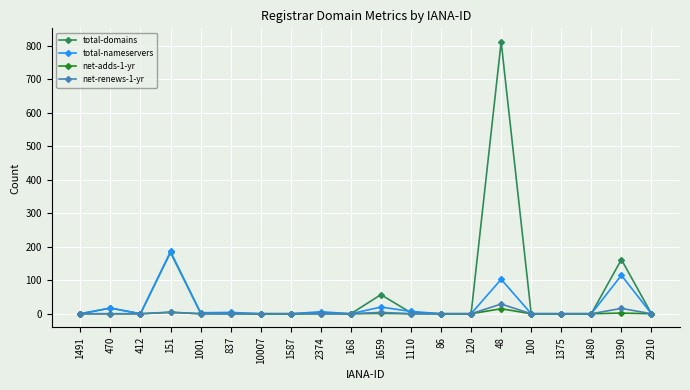

Which series has the largest total across all categories?

total-domains